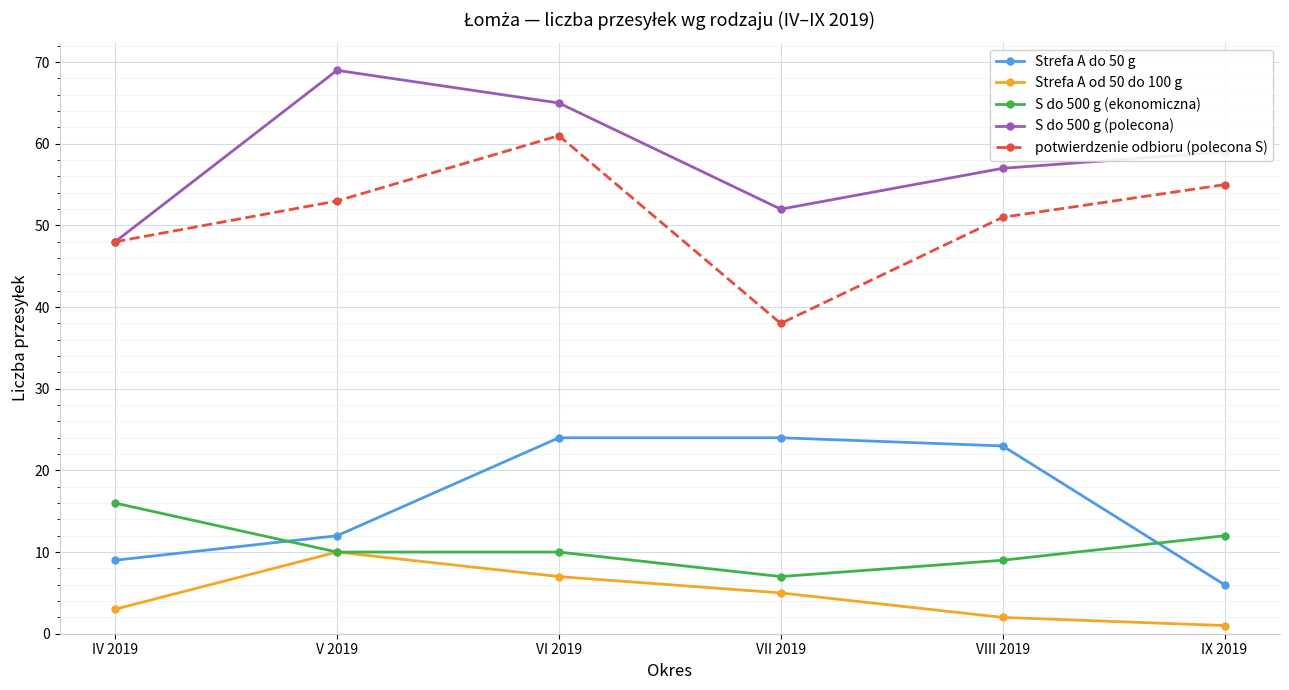

At how many categories does at least one series exceed 47?

6